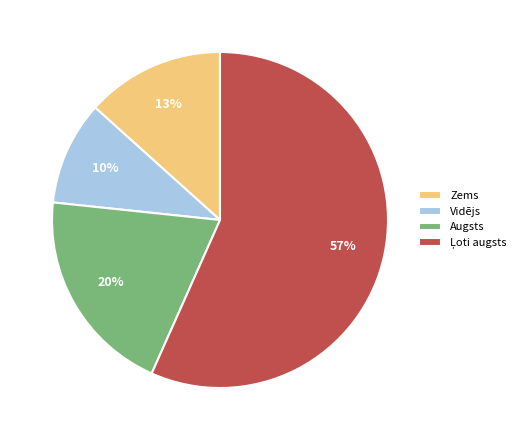

What percentage is the Vidējs slice, to the nearest percent?

10%